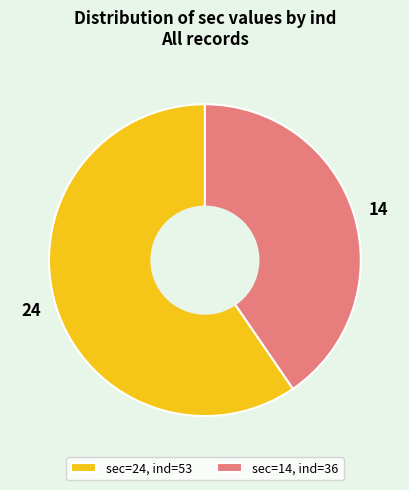

Do 24 and 14 together represent more than half of the pie?

Yes